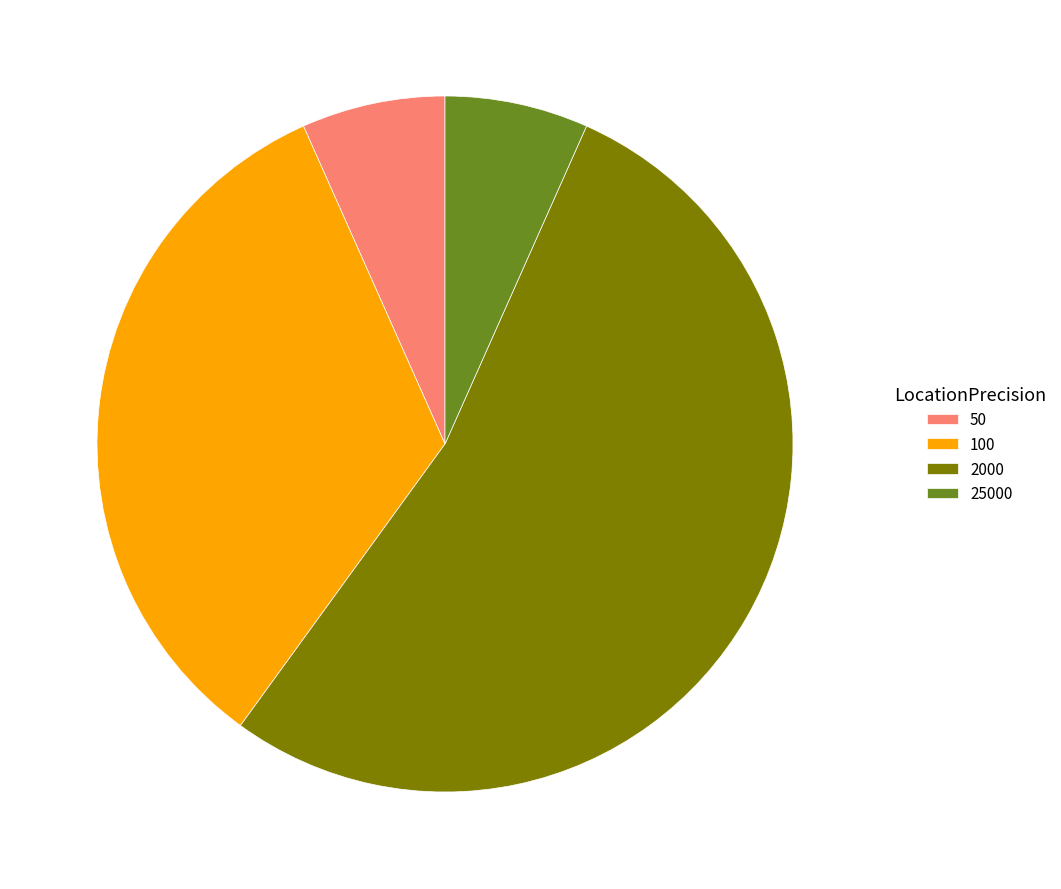

How many slices are in this pie chart?

4